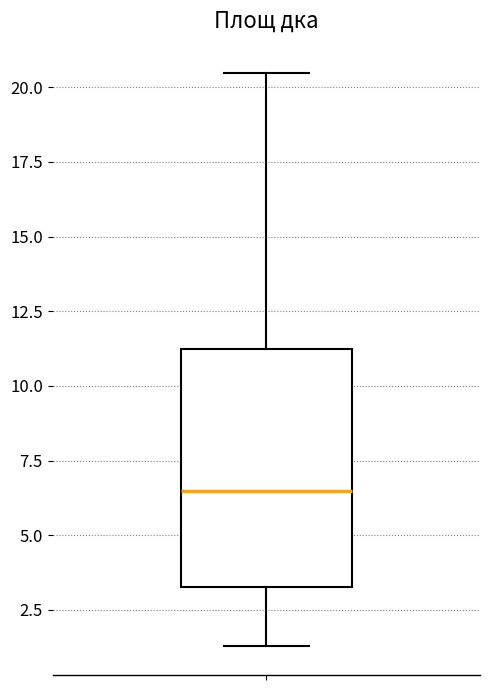

Where does the median line of the box sit on the y-axis? The values are not printed on the chart, so give them approximately, as read against the axis.

6.5